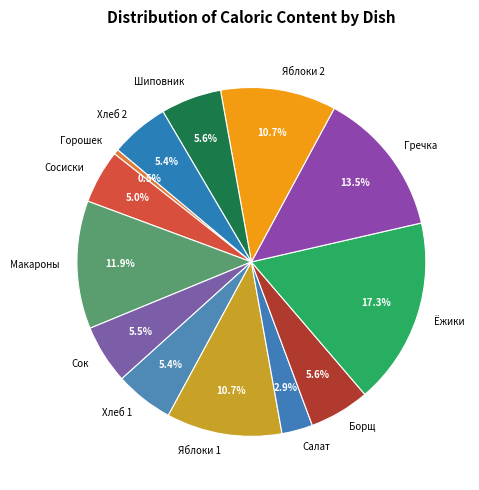

How much of the chart is everything except Яблоки 1?

89.3%